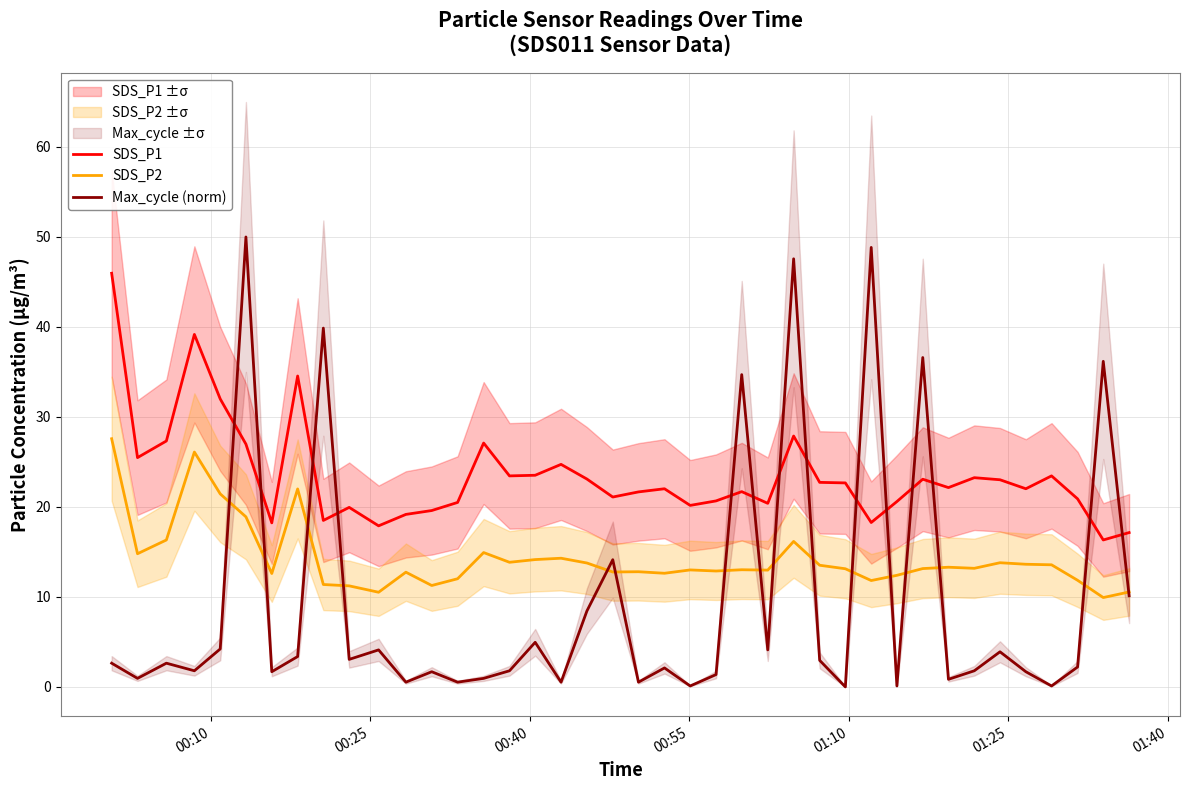

What is the maximum value for SDS_P2?

27.6